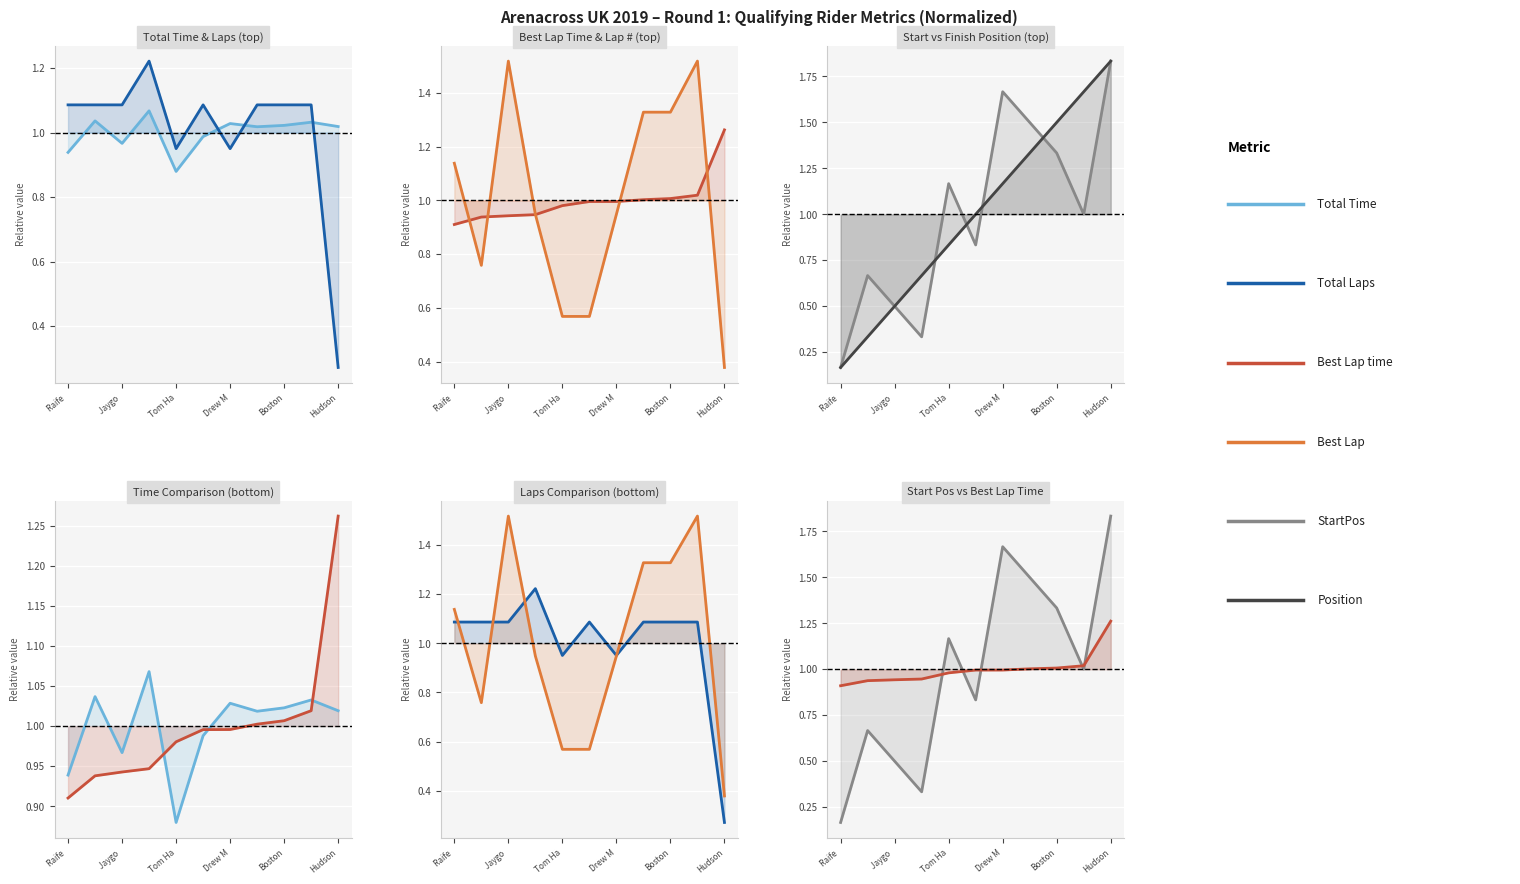

In Total Laps, how many points are higher than both neighbors (excluding endpoints)?

2